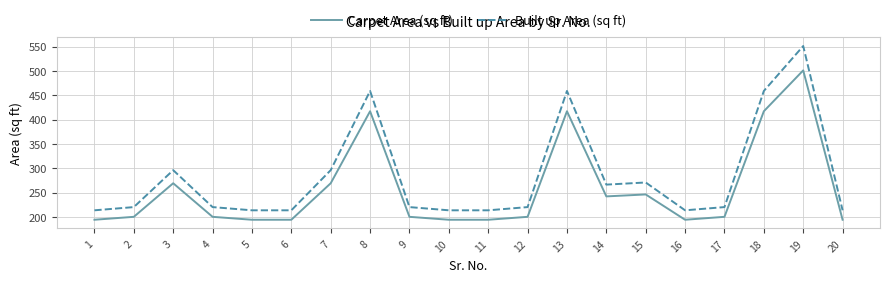

Rank the series by their average value, from highest to lowest.

Built up Area (sq ft), Carpet Area (sq ft)